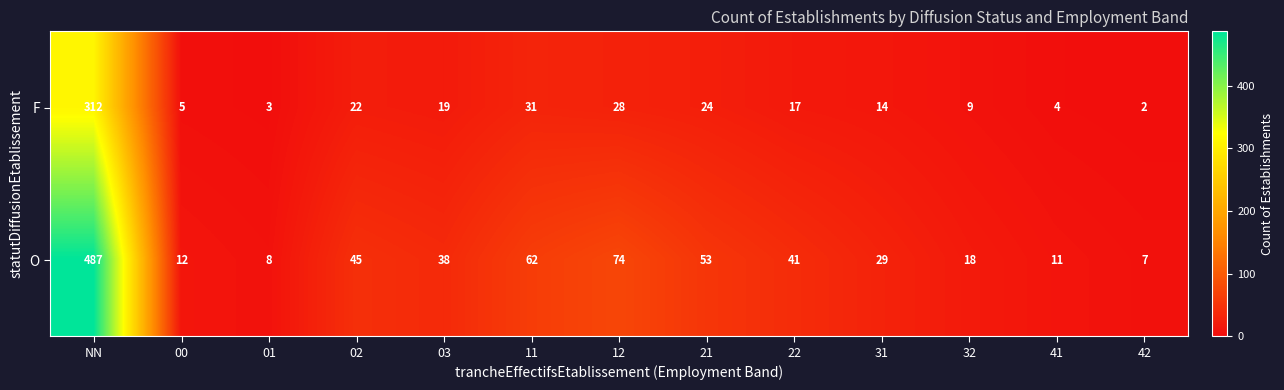

Which series changed the most between NN and 41?

O